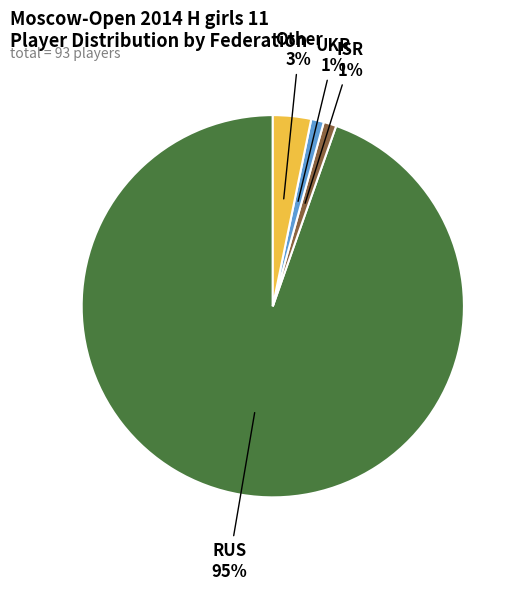

Which slice represents more than half of the pie?

RUS